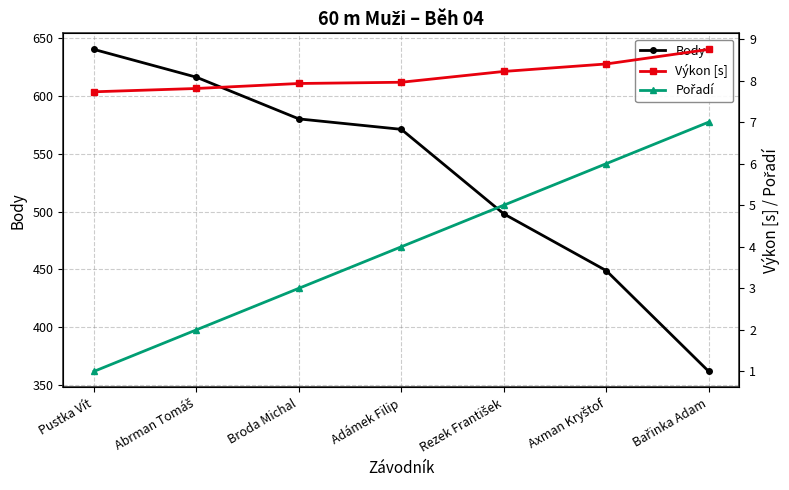

At Abrman Tomáš, list the series in order from largest to smallest.

Body, Výkon [s], Pořadí